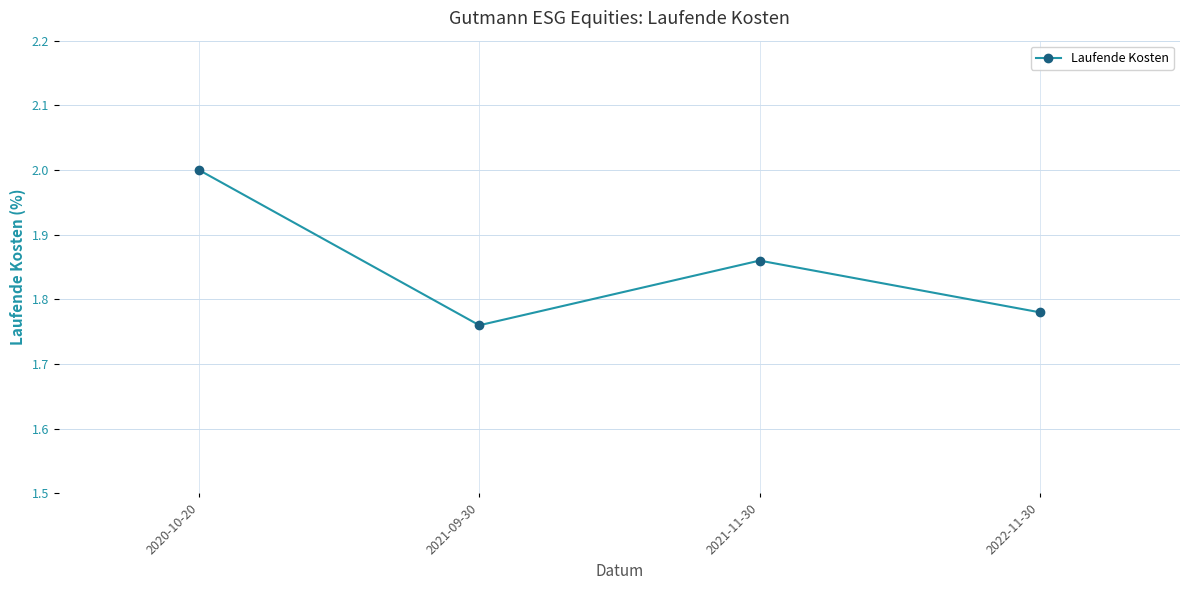

Where is the data nearest to the value 1?

2021-09-30